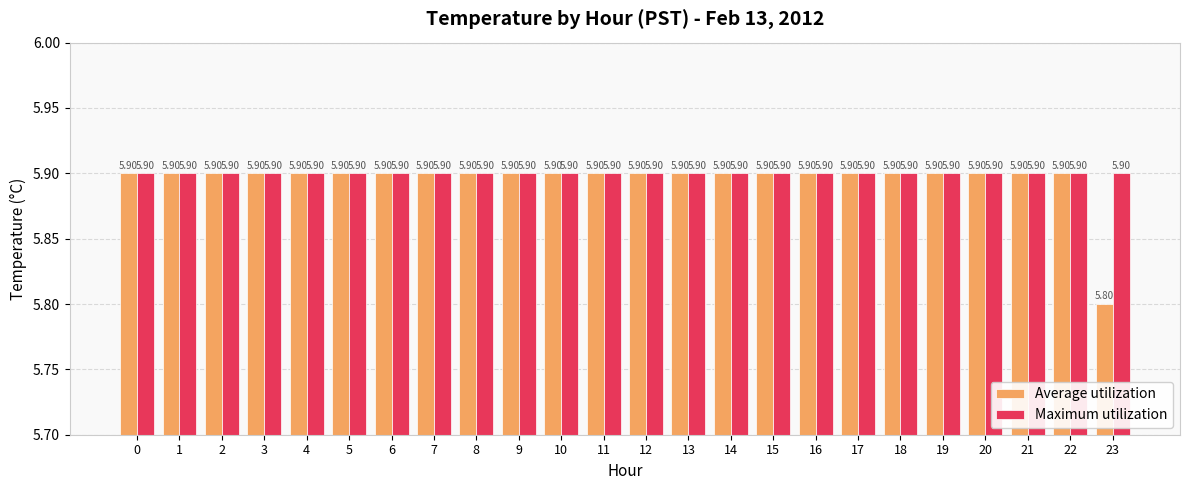

Reading left to right, transcribe all the data shown in this chart.

Average utilization: 5.9	5.9	5.9	5.9	5.9	5.9	5.9	5.9	5.9	5.9	5.9	5.9	5.9	5.9	5.9	5.9	5.9	5.9	5.9	5.9	5.9	5.9	5.9	5.8
Maximum utilization: 5.9	5.9	5.9	5.9	5.9	5.9	5.9	5.9	5.9	5.9	5.9	5.9	5.9	5.9	5.9	5.9	5.9	5.9	5.9	5.9	5.9	5.9	5.9	5.9